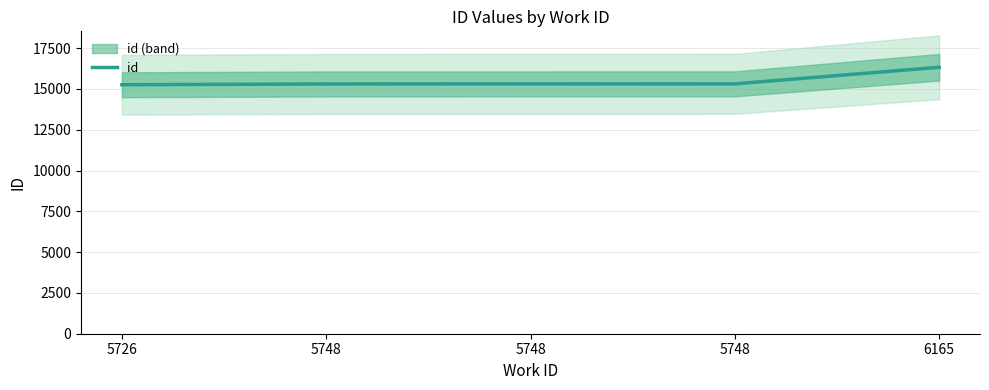

Reading right to left, extract all data points from this chart.

16331	15314	15312	15308	15260